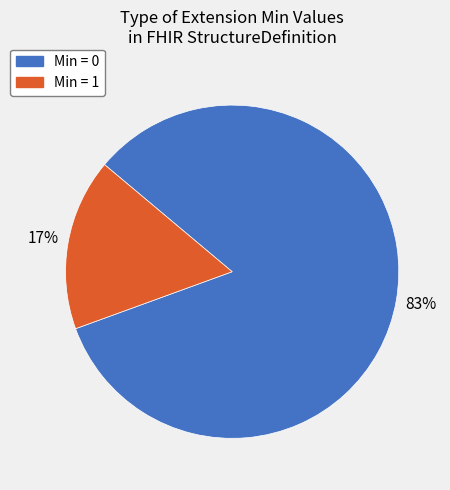

Between Min = 0 and Min = 1, which is larger?

Min = 0